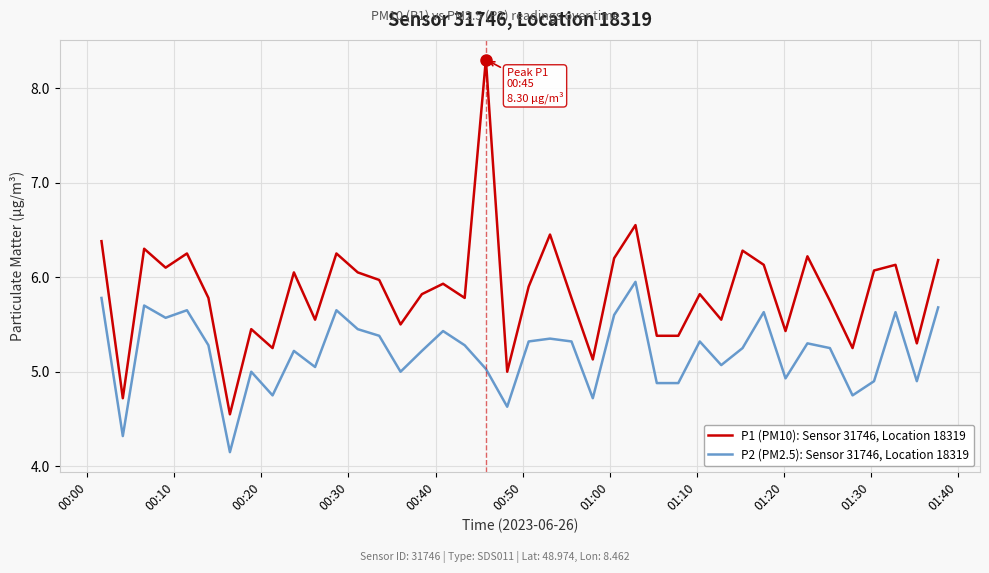

True or false: P1 (PM10): Sensor 31746, Location 18319 has more than 2 interior local peaks.

True